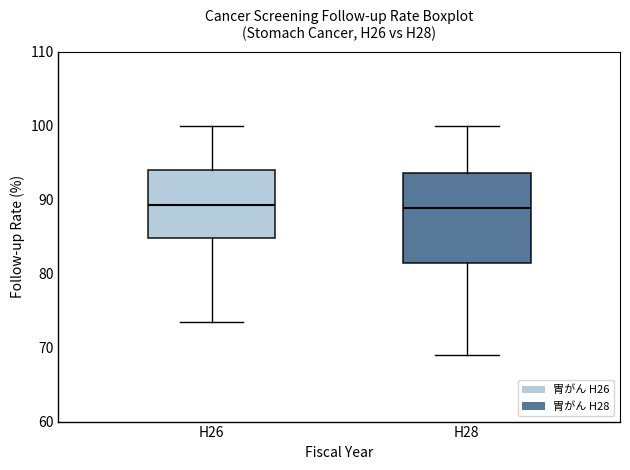

Comparing the boxes themselves (not the whiskers), which one is the tallest?

H28